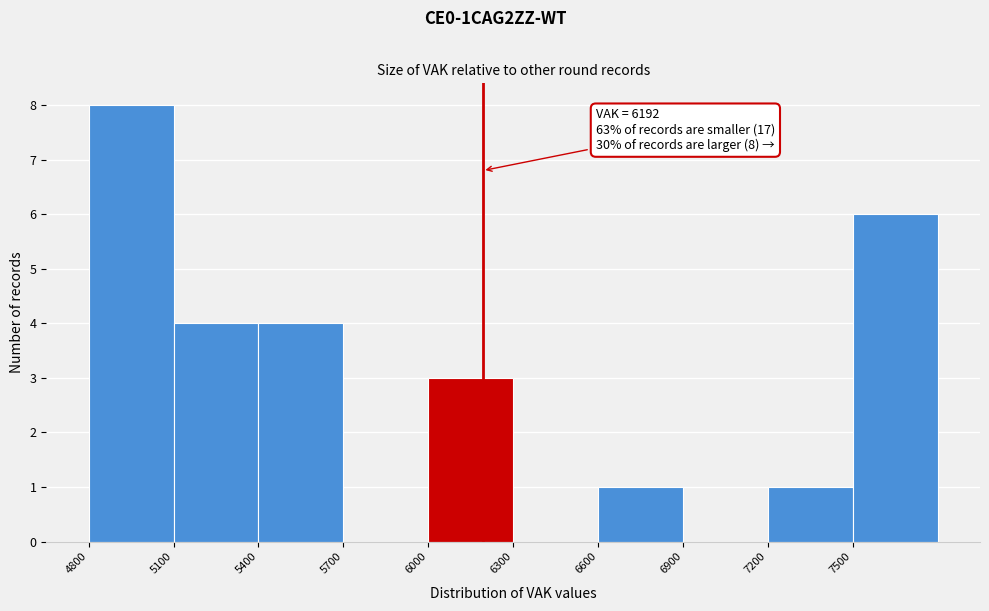

Over which range of the x-axis is the bar tallest?

4800 to 5100